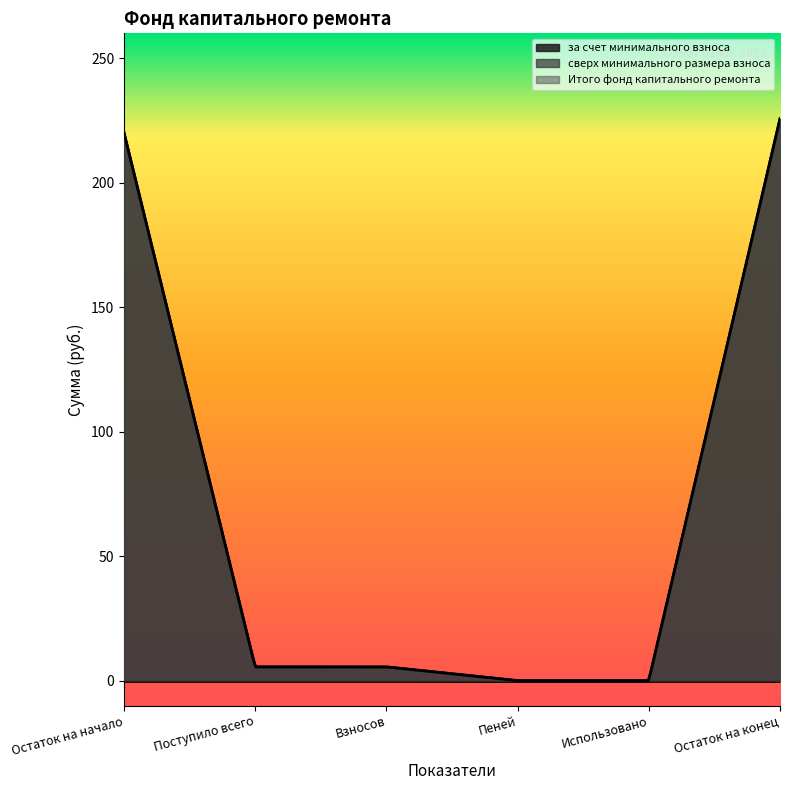

Reading left to right, extract all data points from this chart.

за счет минимального взноса: 220.1	5.5	5.5	0.0	0.0	225.6
сверх минимального размера взноса: 0.0	0.0	0.0	0.0	0.0	0.0
Итого фонд капитального ремонта: 220.1	5.5	5.5	0.0	0.0	225.6